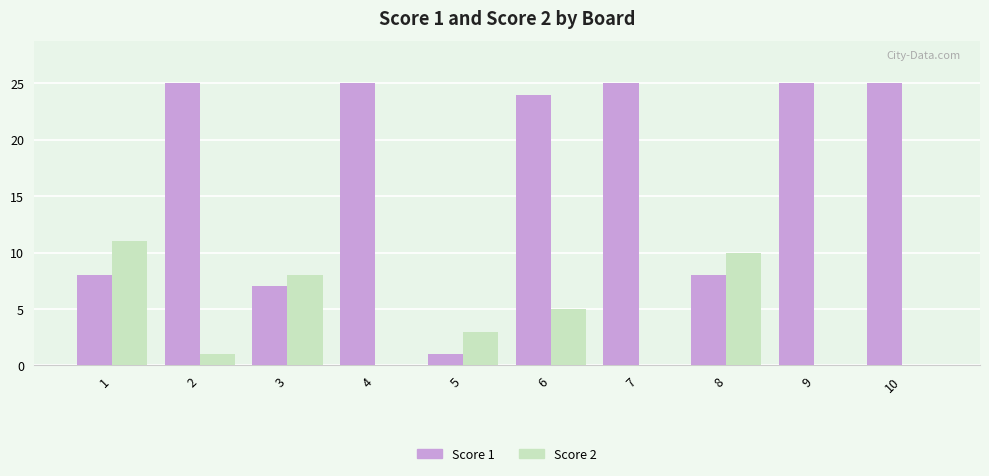

What is the approximate value of Score 2 at 5?

3